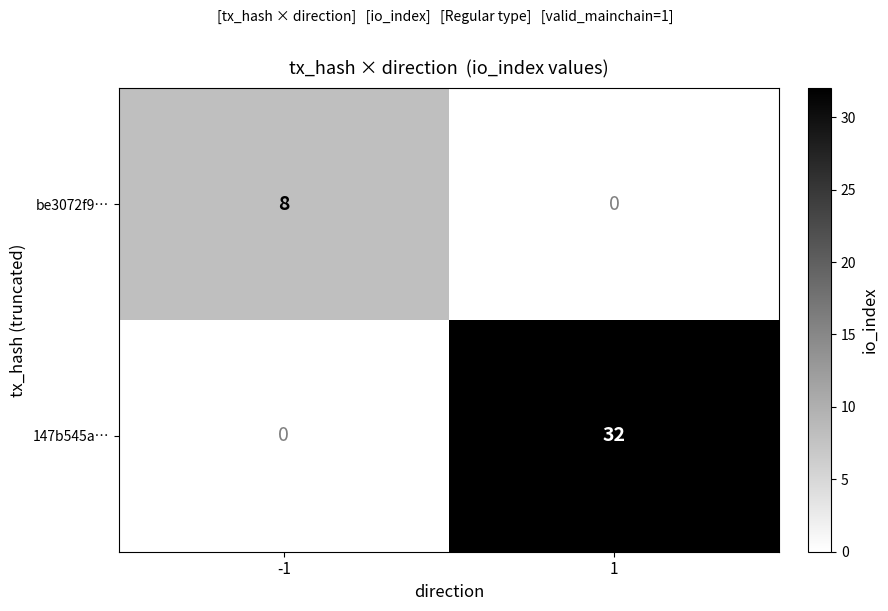

What is the greatest value displayed?

32